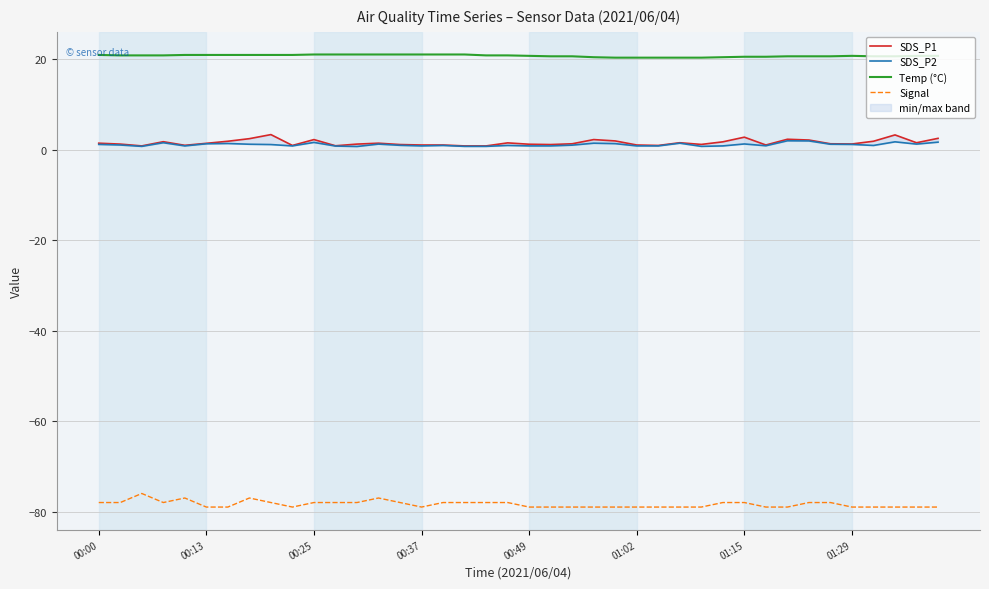

True or false: Temp (°C) and Signal intersect in this chart.

False